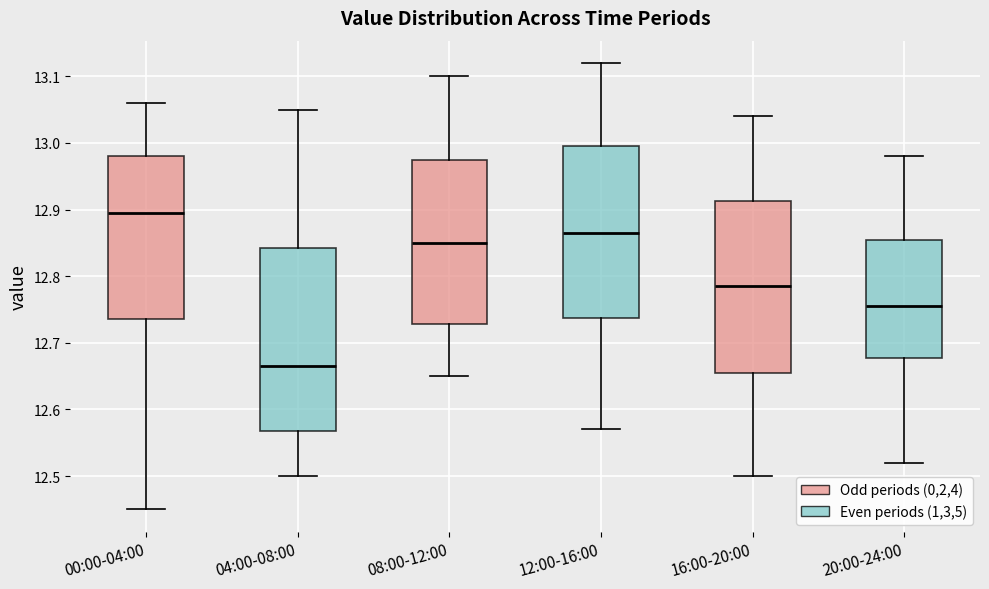

Reading left to right, transcribe this box plot: for each box, give where its median line is, the range the box spans, and where its two whiskers end, as read against the y-axis. The values are not printed on the chart, so give them approximately, as read against the axis.

00:00-04:00: median 12.90, box 12.74 to 12.98, whiskers 12.45 to 13.06
04:00-08:00: median 12.67, box 12.57 to 12.84, whiskers 12.50 to 13.05
08:00-12:00: median 12.85, box 12.73 to 12.98, whiskers 12.65 to 13.10
12:00-16:00: median 12.87, box 12.74 to 13.00, whiskers 12.57 to 13.12
16:00-20:00: median 12.79, box 12.66 to 12.91, whiskers 12.50 to 13.04
20:00-24:00: median 12.76, box 12.68 to 12.86, whiskers 12.52 to 12.98